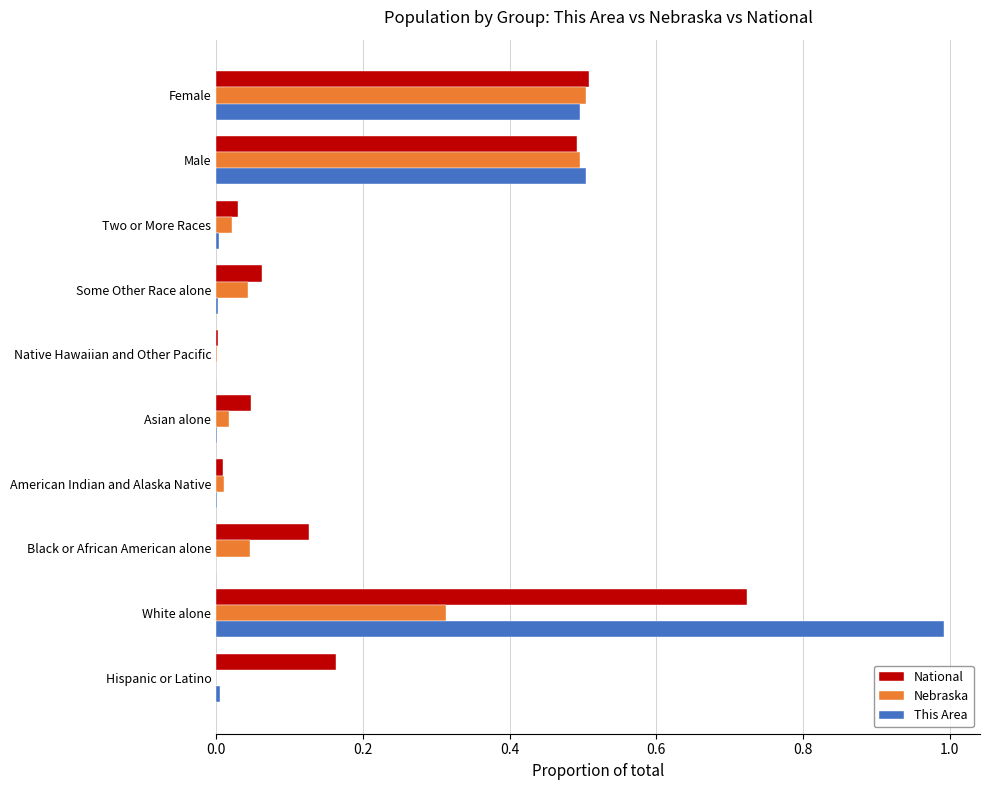

Between White alone and Black or African American alone, which series saw the biggest shift?

This Area